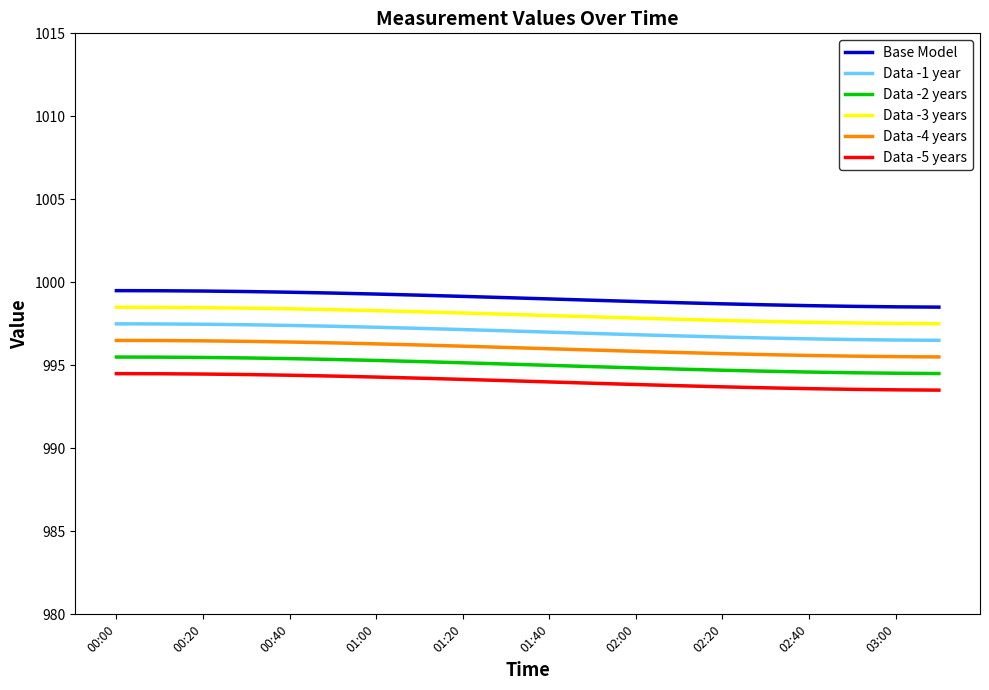

True or false: Data -5 years and Data -1 year intersect in this chart.

False